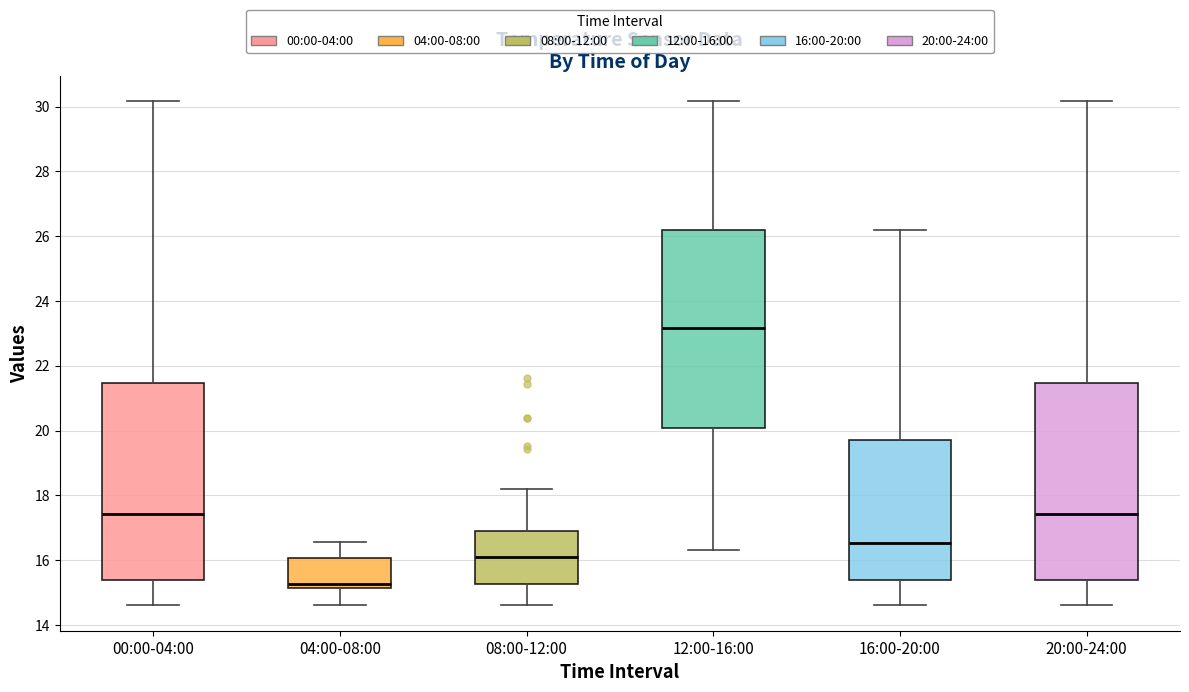

Reading left to right, transcribe this box plot: for each box, give where its median line is, the range the box spans, and where its two whiskers end, as read against the y-axis. The values are not printed on the chart, so give them approximately, as read against the axis.

00:00-04:00: median 17.4, box 15.4 to 21.4, whiskers 14.6 to 30.2
04:00-08:00: median 15.2 (just above the box's lower edge), box 15.2 to 16.0, whiskers 14.6 to 16.6
08:00-12:00: median 16.2, box 15.2 to 17.0, whiskers 14.6 to 18.2
12:00-16:00: median 23.2, box 20.0 to 26.2, whiskers 16.4 to 30.2
16:00-20:00: median 16.6, box 15.4 to 19.8, whiskers 14.6 to 26.2
20:00-24:00: median 17.4, box 15.4 to 21.4, whiskers 14.6 to 30.2